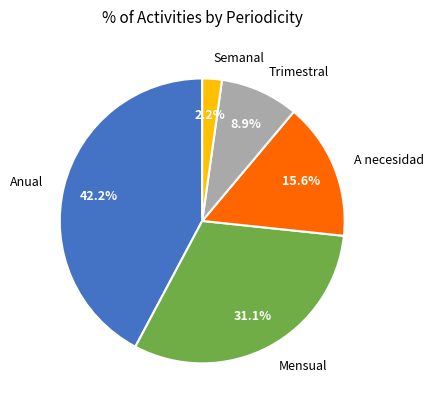

Combined, what portion of the pie is A necesidad and Anual?

57.8%